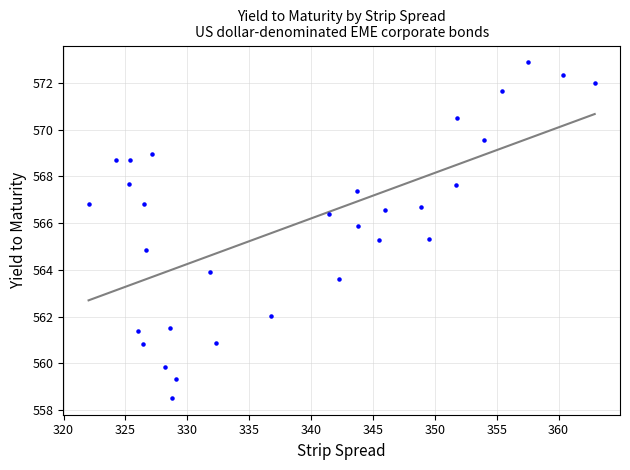

What is the range of X values (max minus min)?

40.9